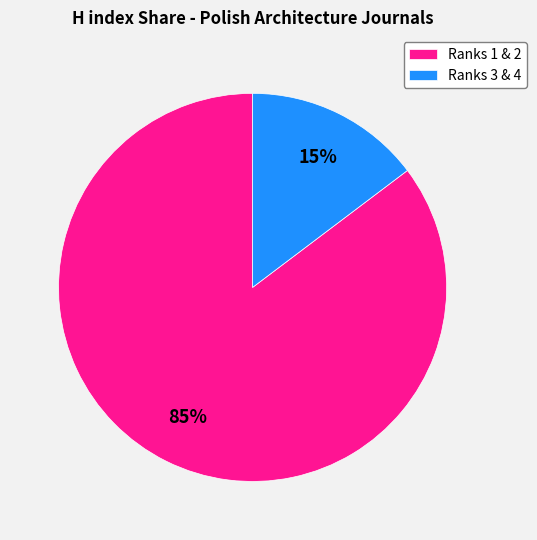

Is it true that Ranks 3 & 4 is 15% of the pie?

True